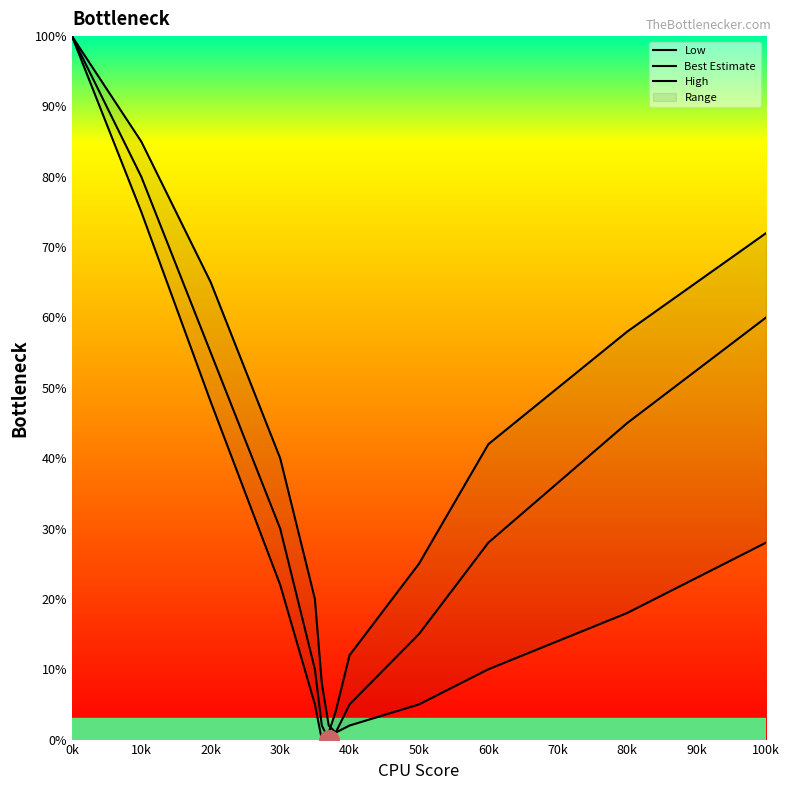

At how many categories does at least one series exceed 73?

2